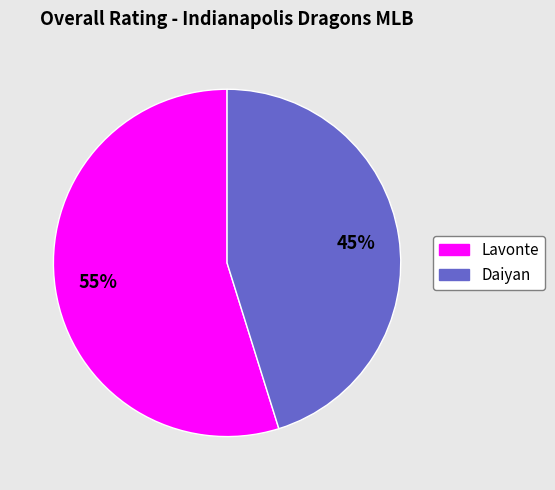

Does Daiyan represent more than half of the total?

No